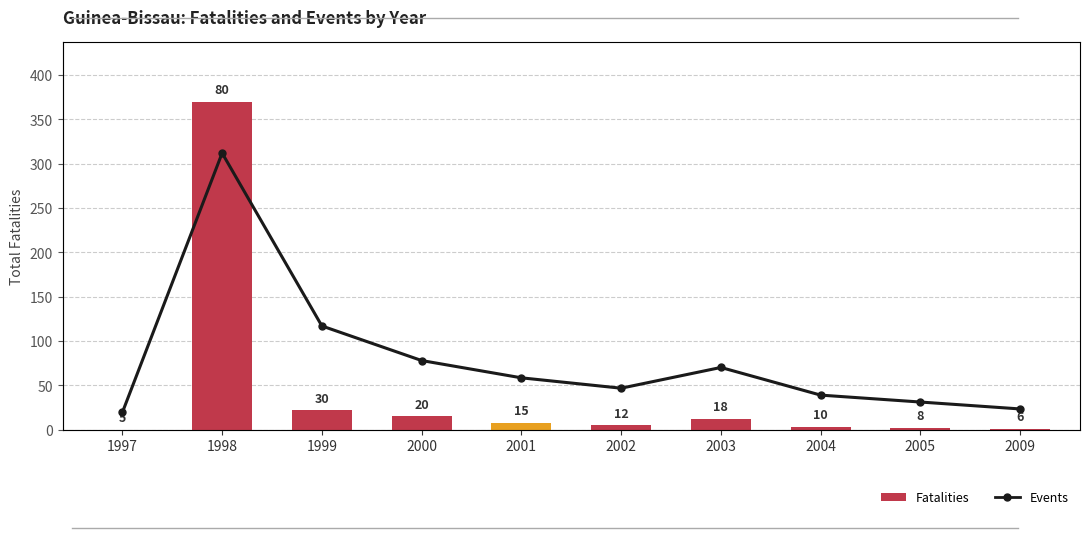

What is the total value across all series at 1999?

52